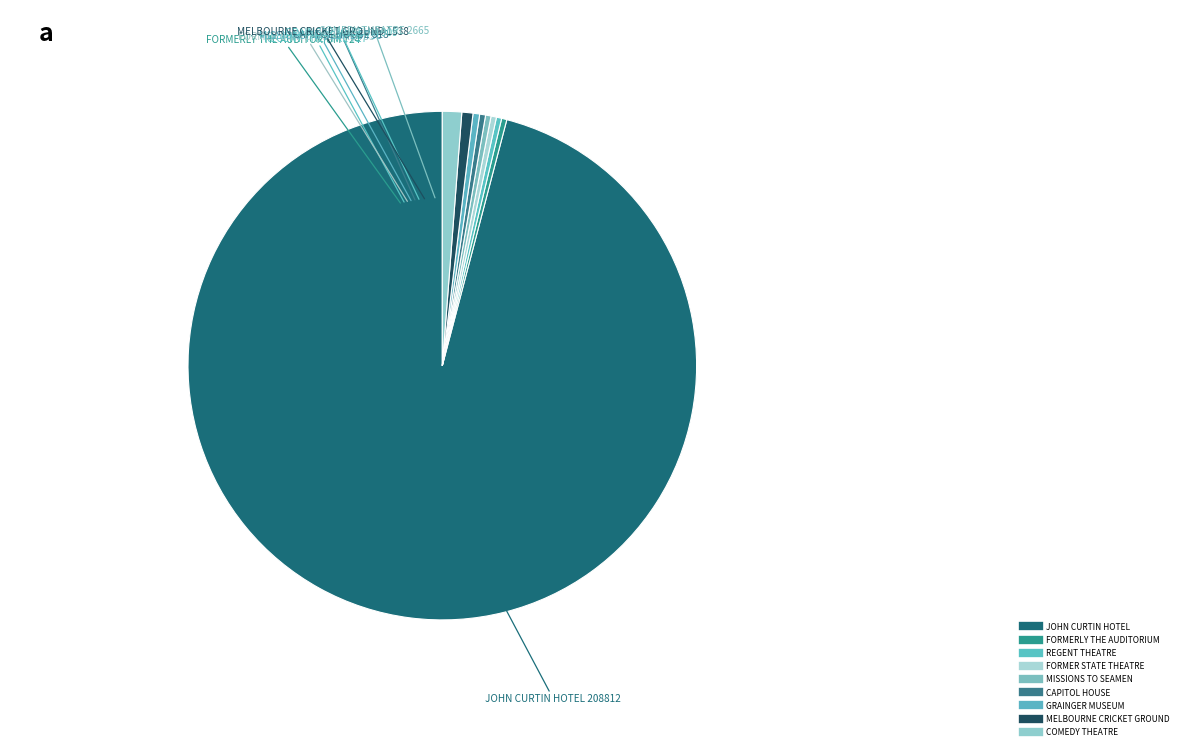

The REGENT THEATRE slice represents 0% of the pie. True or false?

True